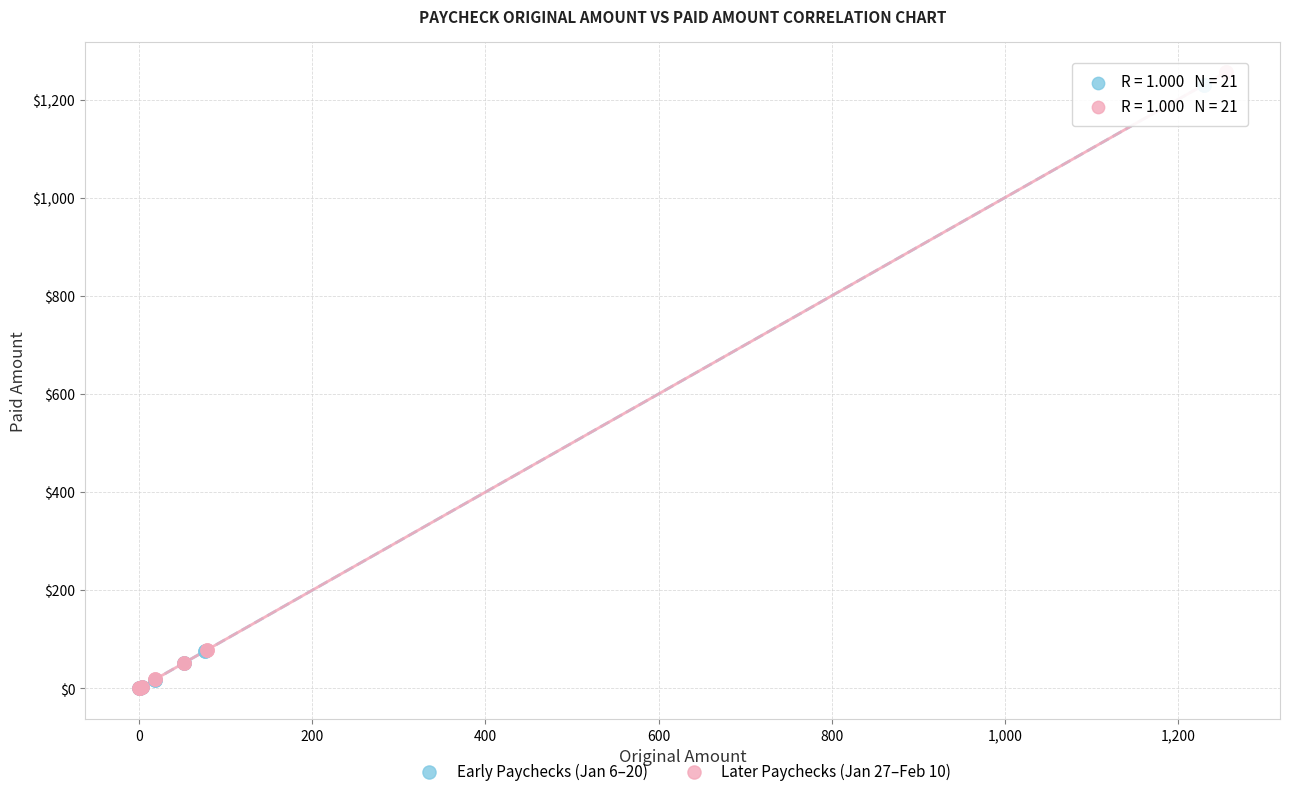

Which series has the widest spread of Y values?

Later Paychecks (Jan 27–Feb 10)